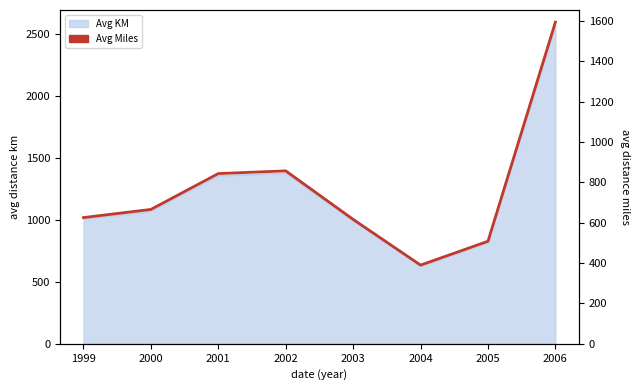

Reading left to right, extract all data points from this chart.

625.5	666.0	843.6	857.0	616.5	390.0	508.2	1594.0